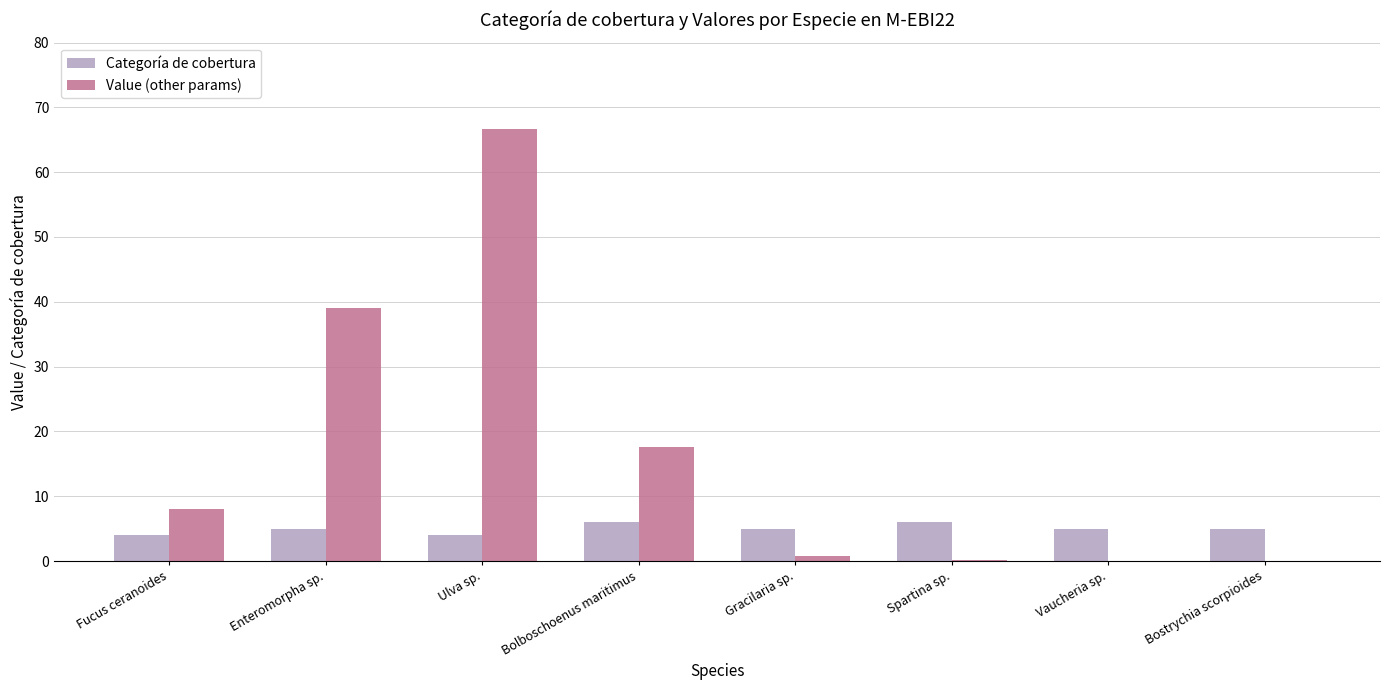

The Value (other params) series shows 4.8 at Bolboschoenus maritimus. True or false?

False